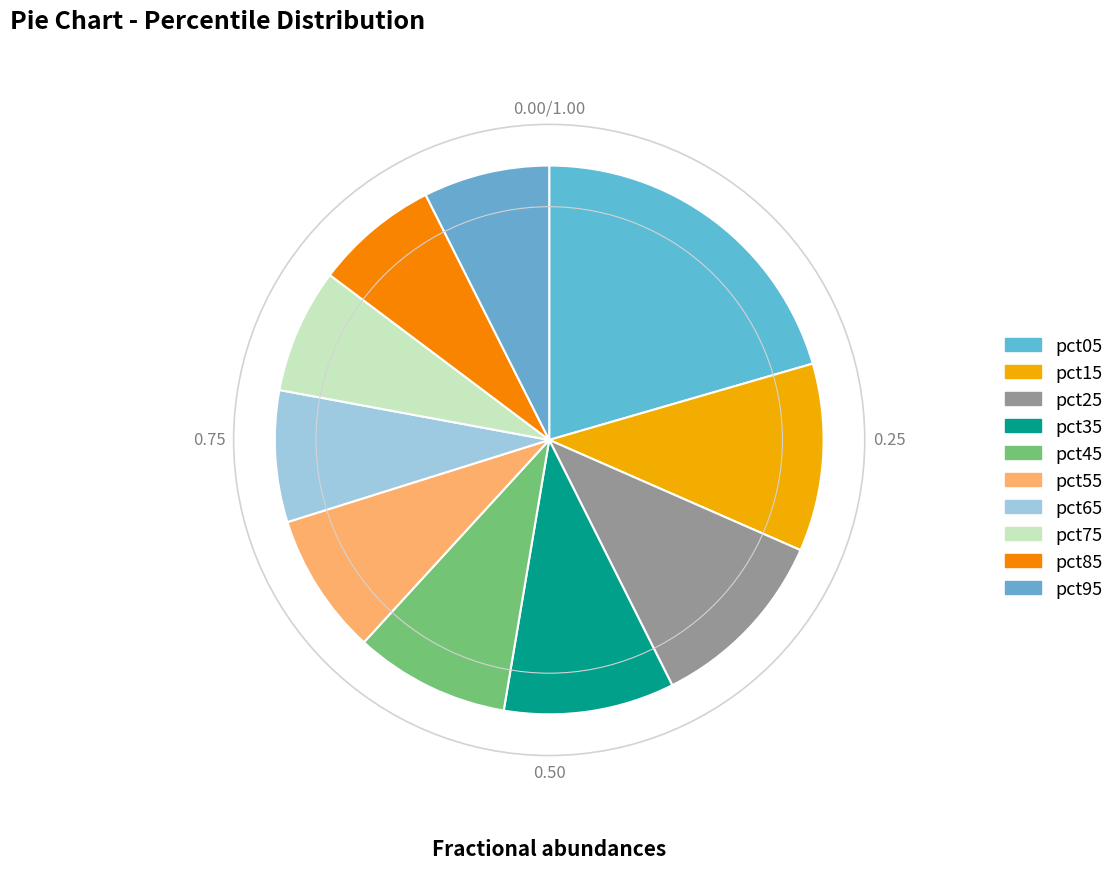

Count the number of slices in the pie.

10